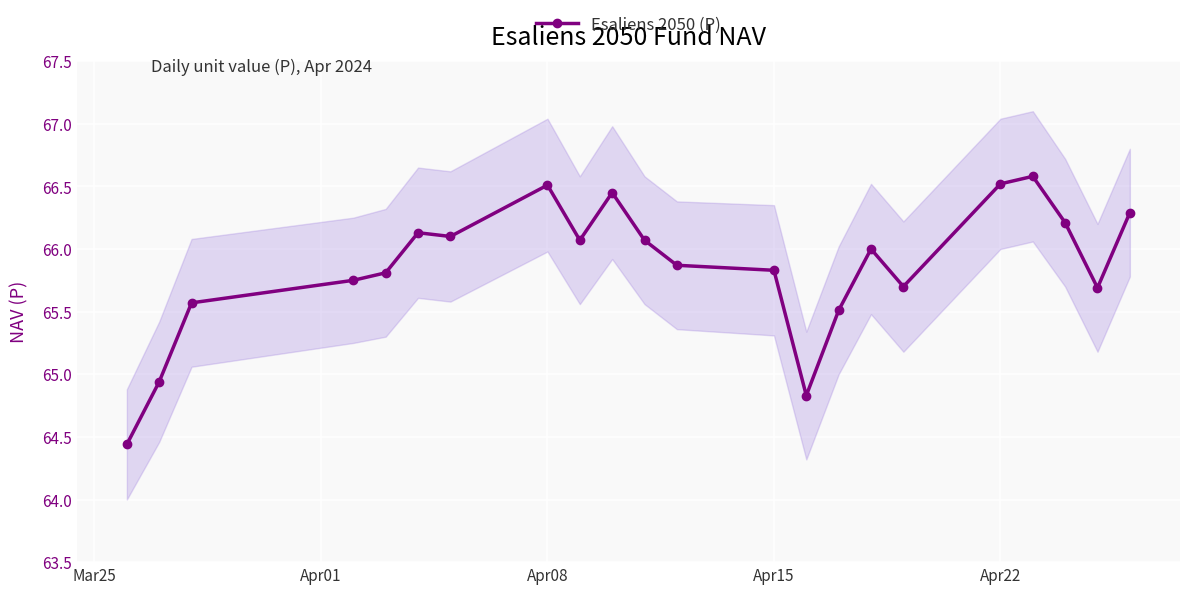

Is it true that Esaliens 2050 (P) equals 65.8 at Apr15?

True